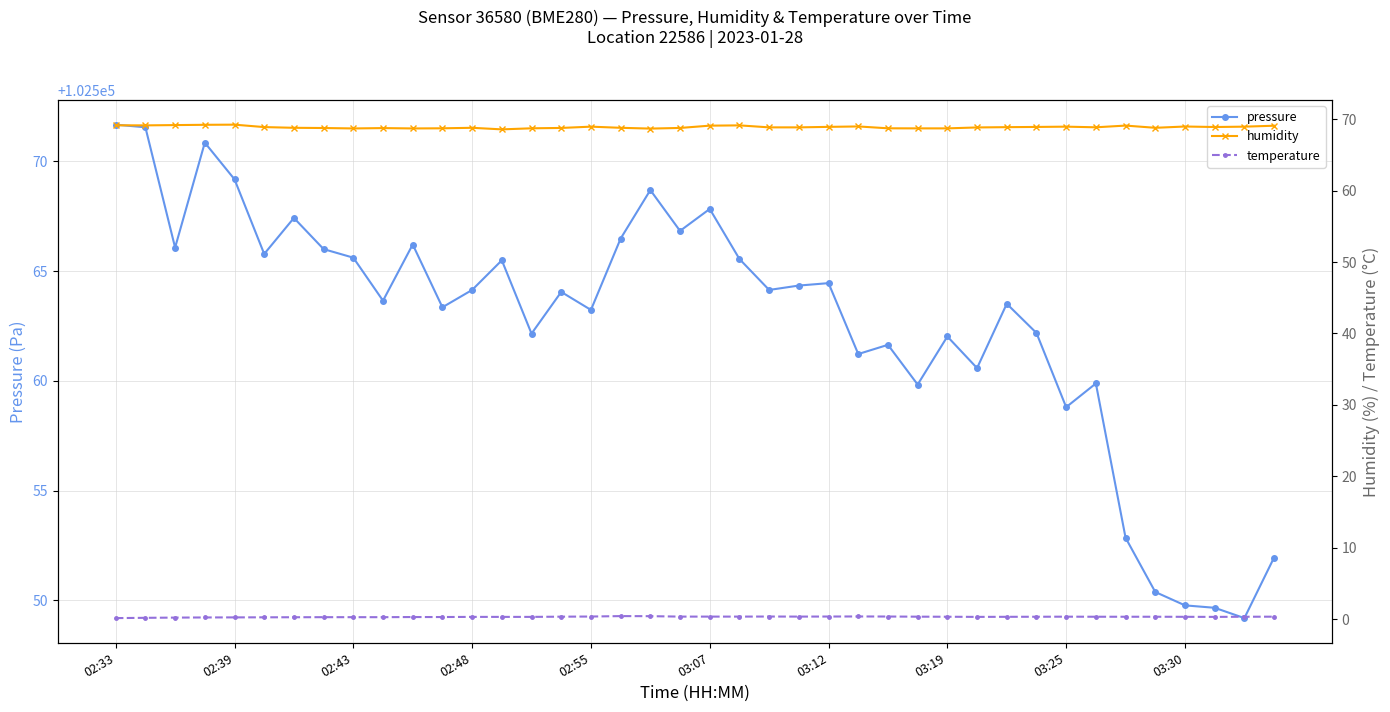

How many lines are shown in the chart?

3